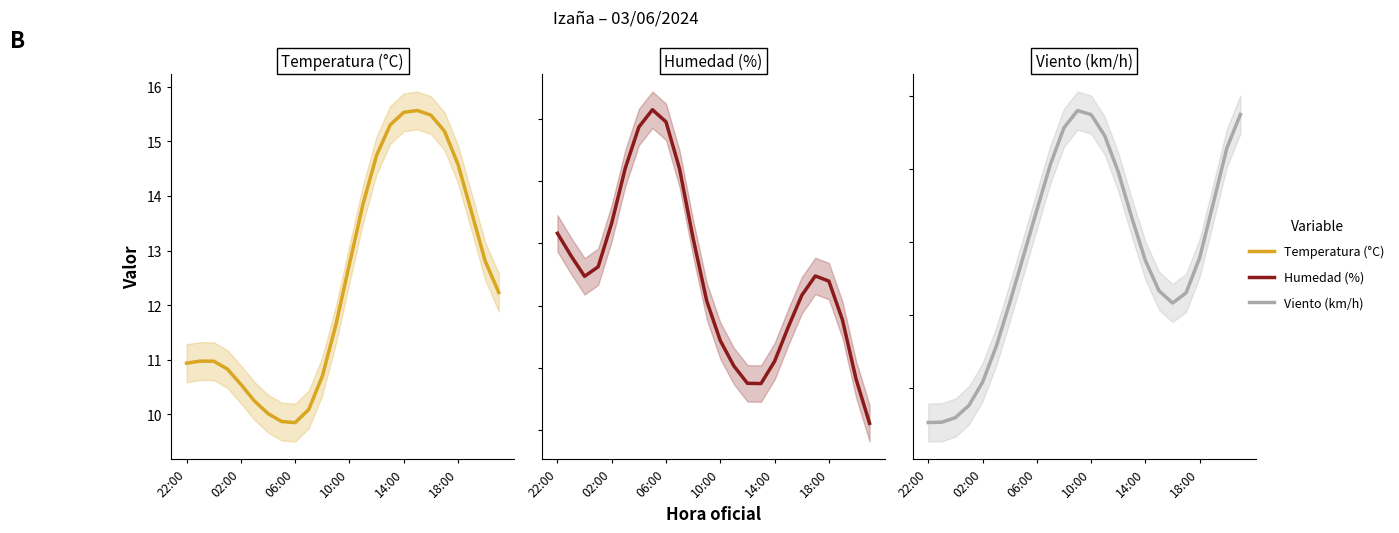

Rank the series by their maximum value, from highest to lowest.

Humedad (%), Velocidad del viento (km/h), Temperatura (°C)